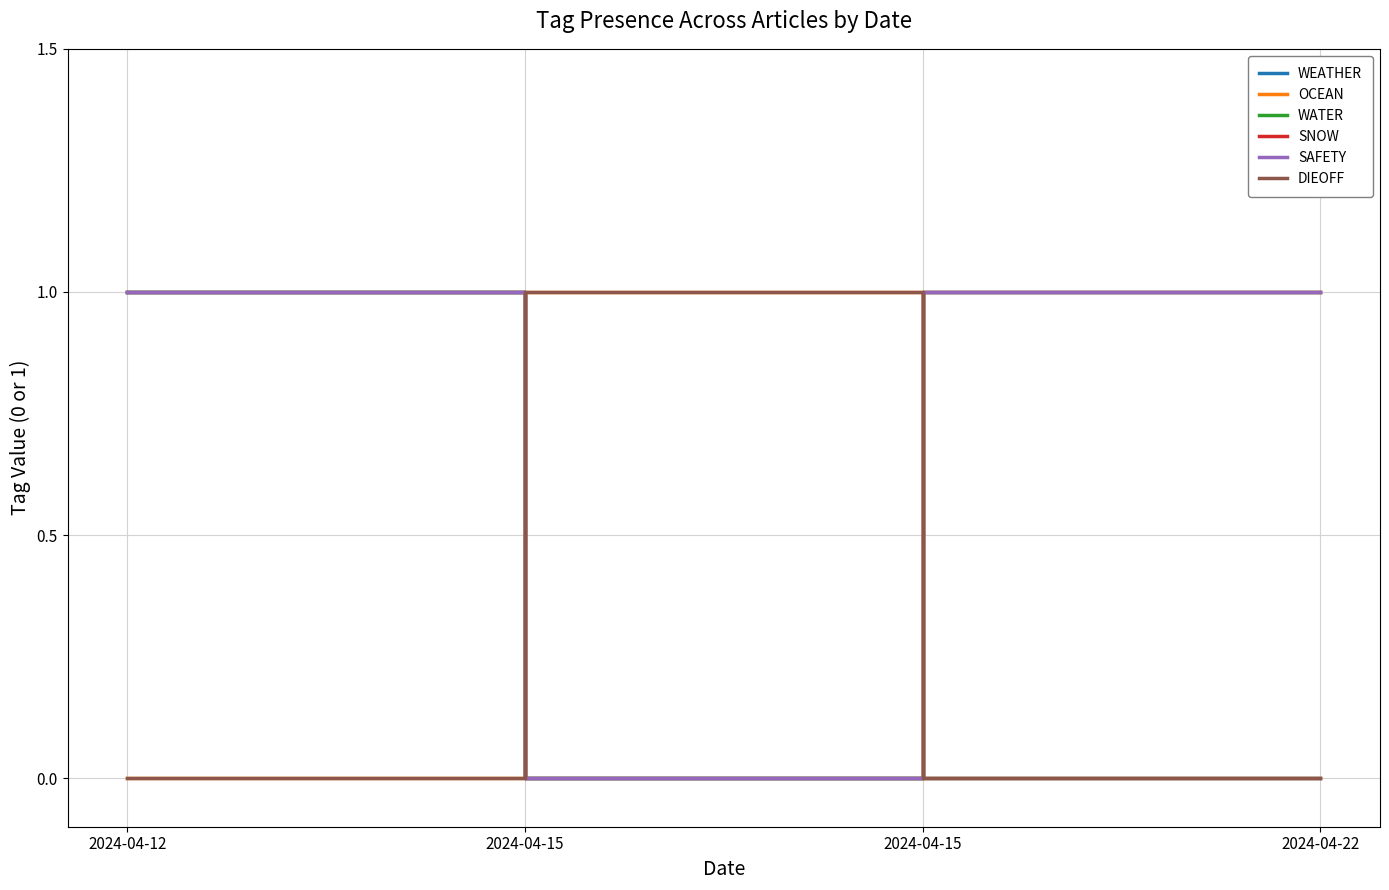

Which label corresponds to the largest value in the chart?

2024-04-12